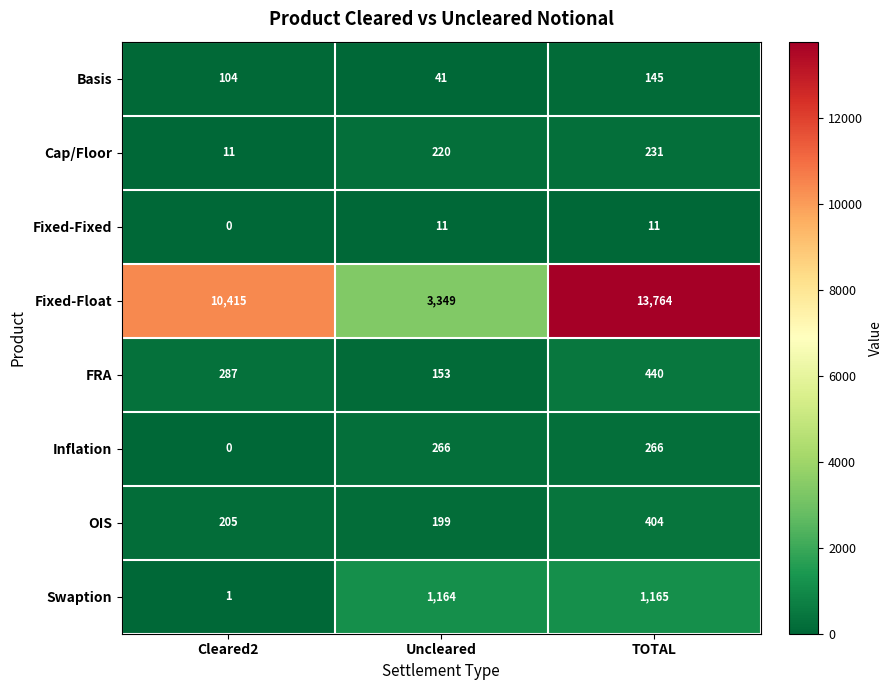

Which series has the largest range (max minus min)?

Fixed-Float